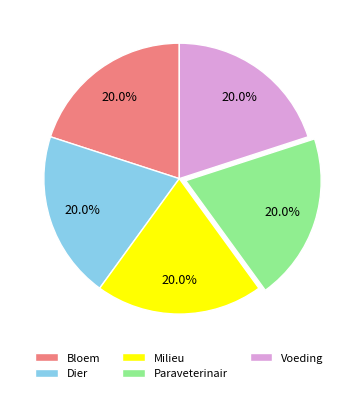

How many segments does this pie chart have?

5